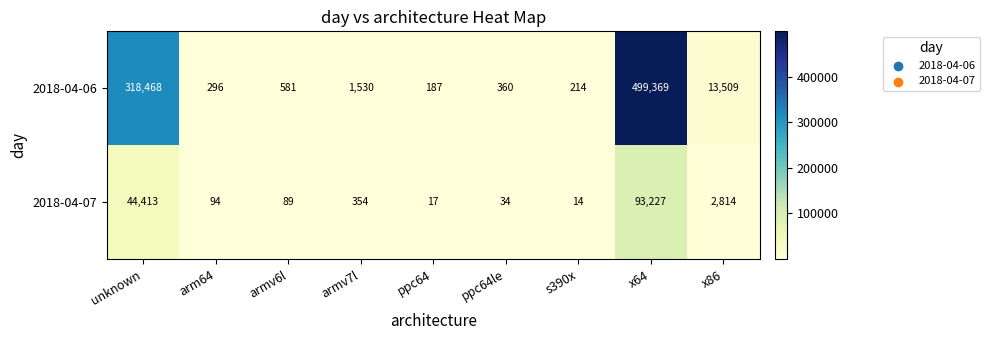

Rank the series by their average value, from highest to lowest.

2018-04-06, 2018-04-07